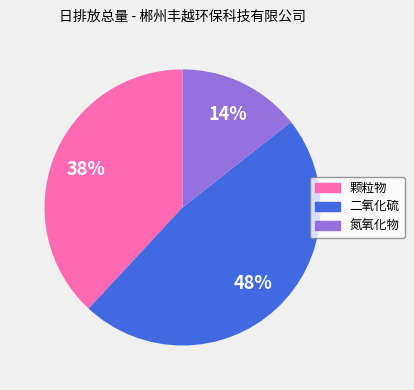

Is there a majority slice in this chart?

No